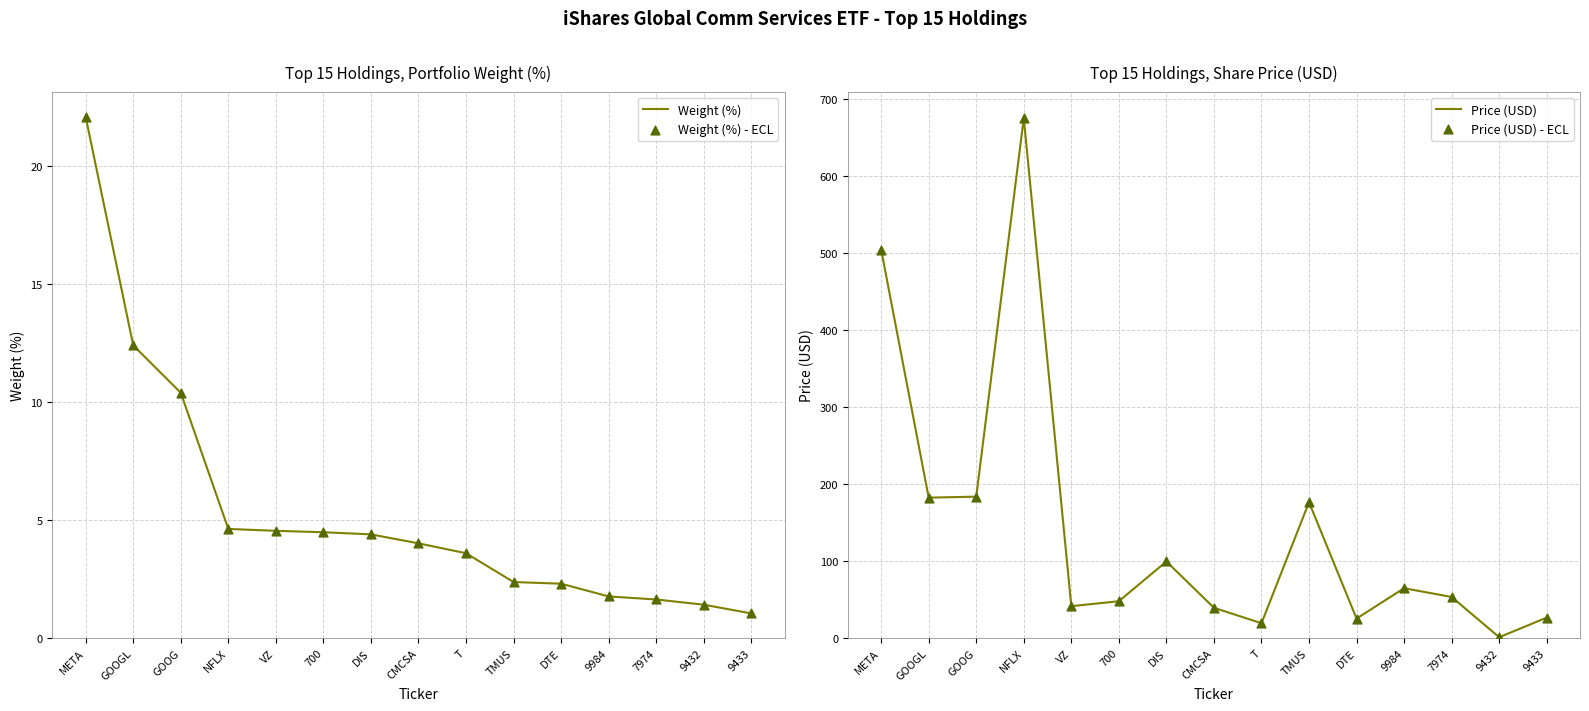

Which series has the largest Y range (max minus min)?

Price (USD)